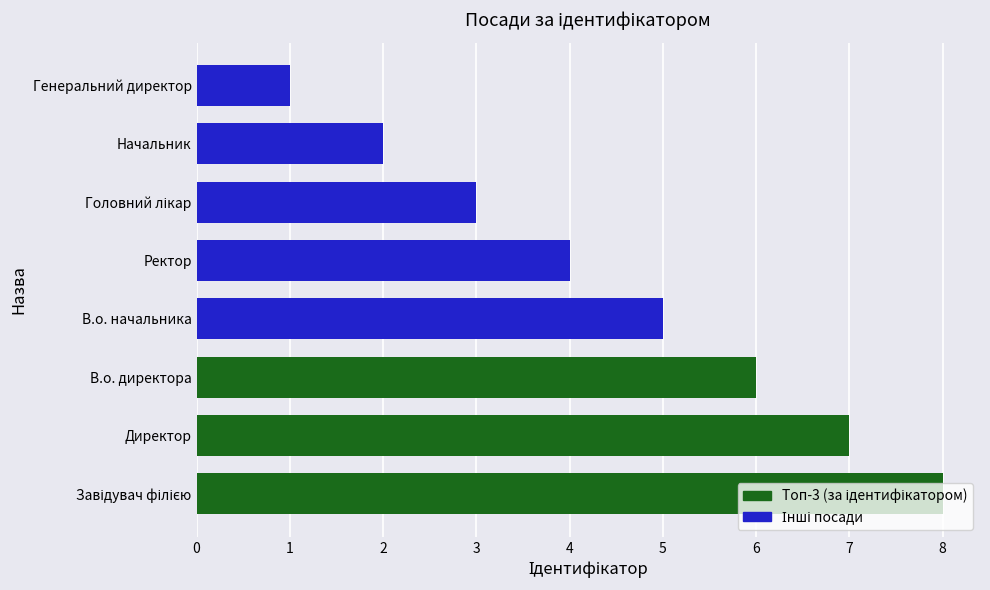

Which has a higher value, В.о. директора or Начальник?

В.о. директора